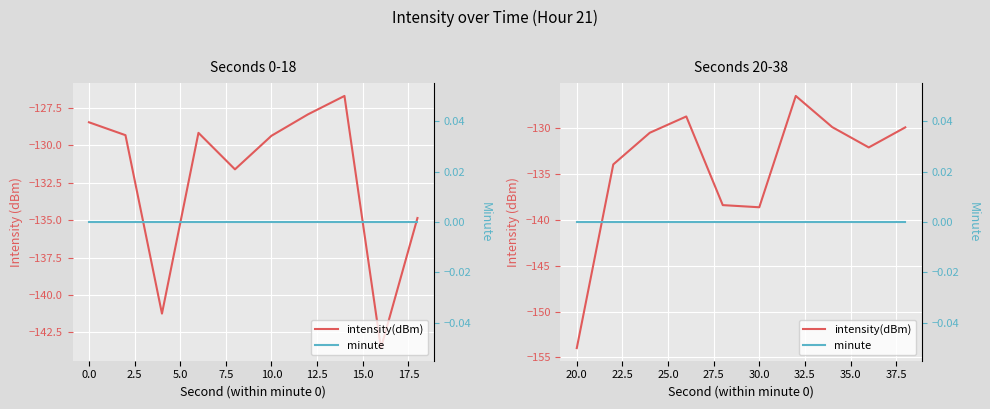

At 20.0, list the series in order from smallest to largest.

intensity(dBm), minute